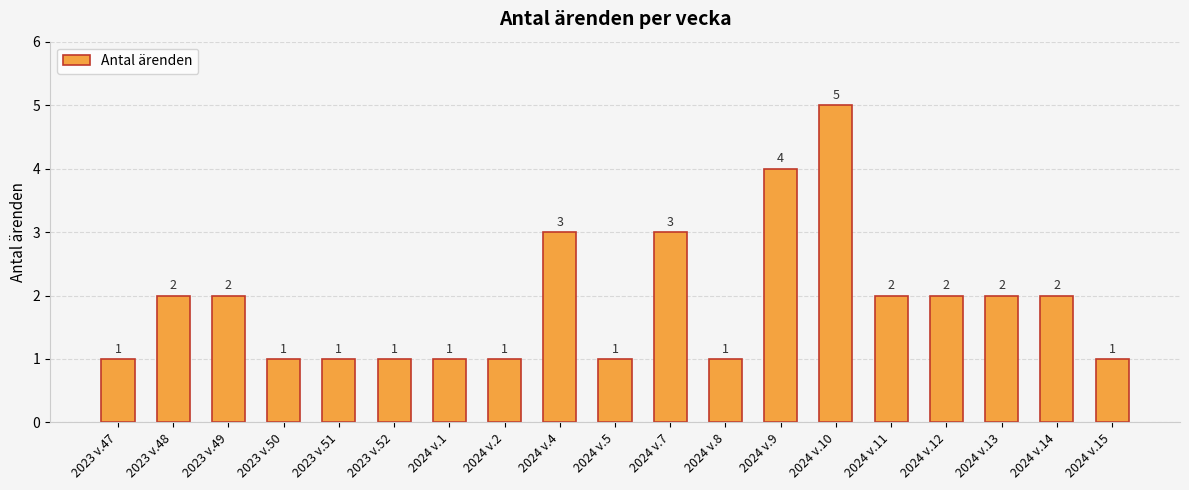

What is the change in value from 2024 v.5 to 2024 v.10?

+4